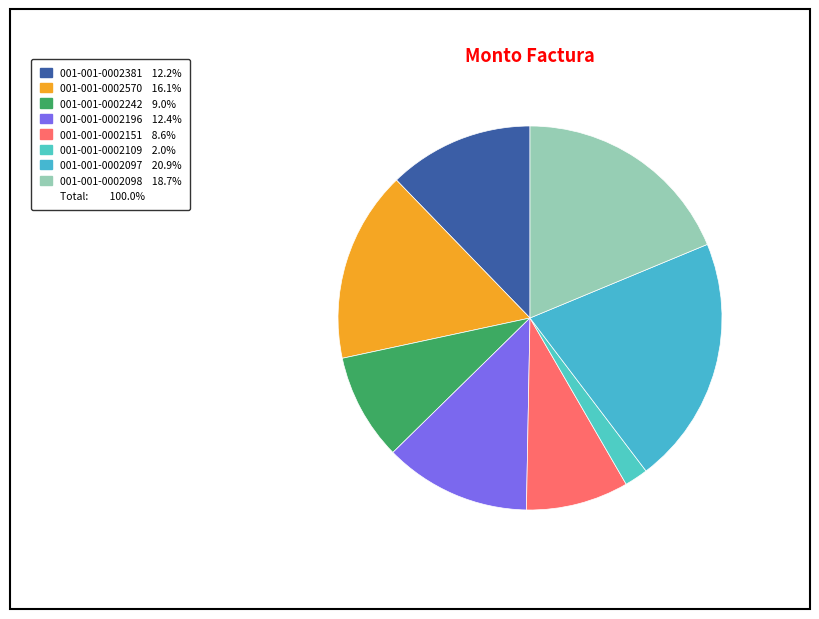

Which category has the biggest portion of the pie?

001-001-0002097